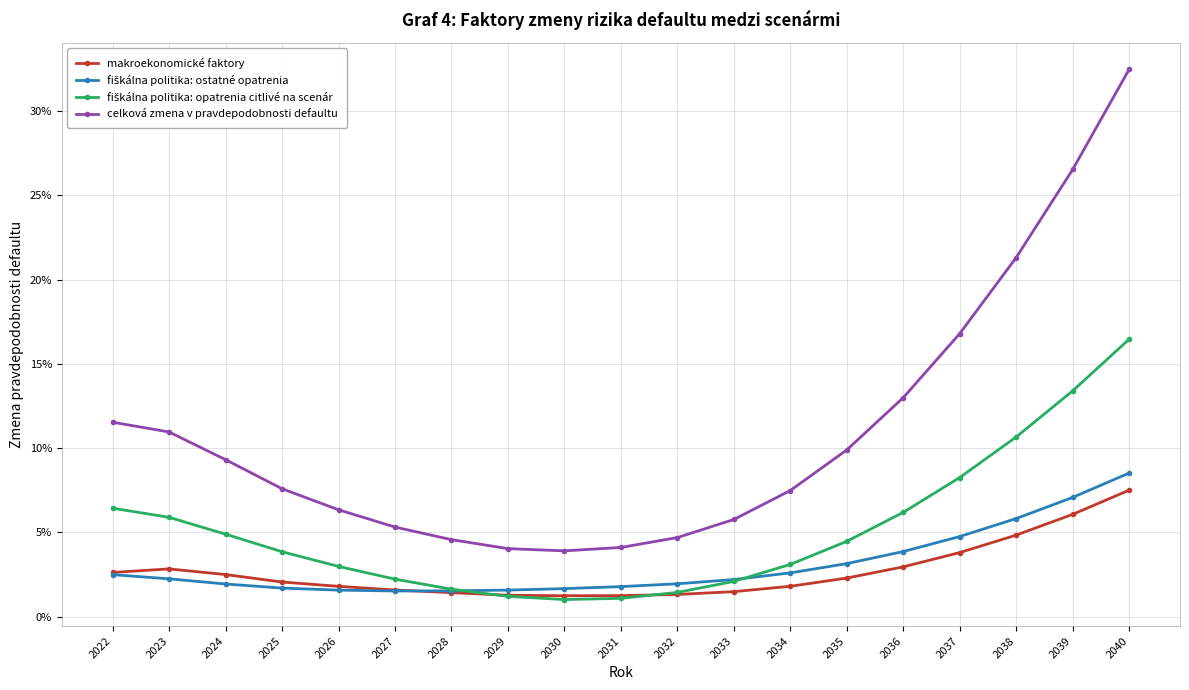

The makroekonomické faktory series shows 0.0 at 2035. True or false?

True